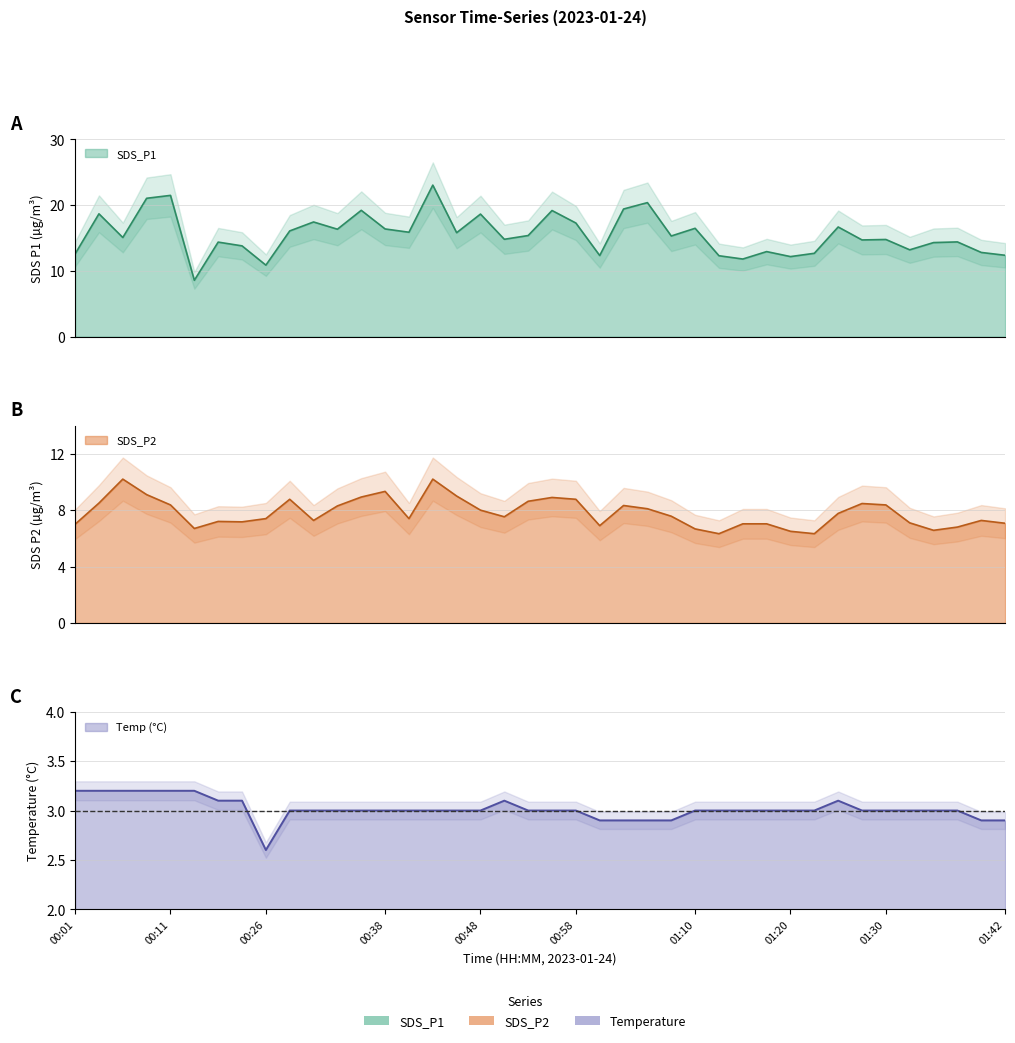

True or false: SDS_P1 has more than 0 interior local peaks.

True